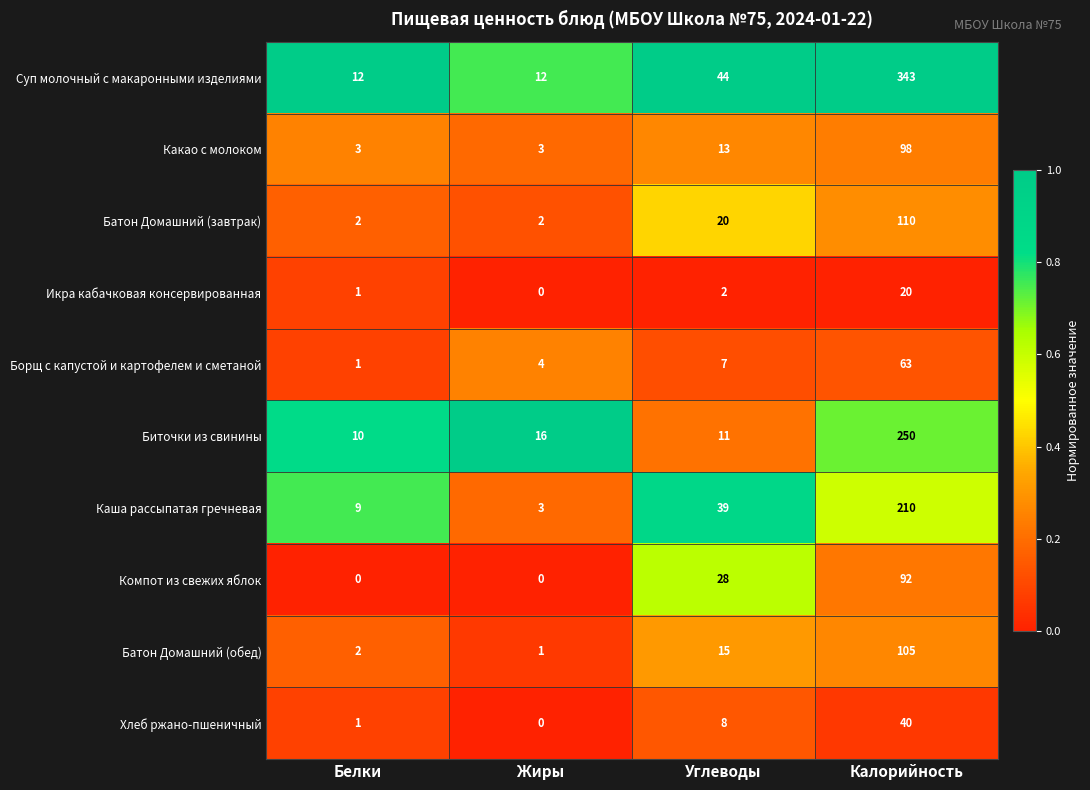

What is the highest value of the Суп молочный с макаронными изделиями series?

343